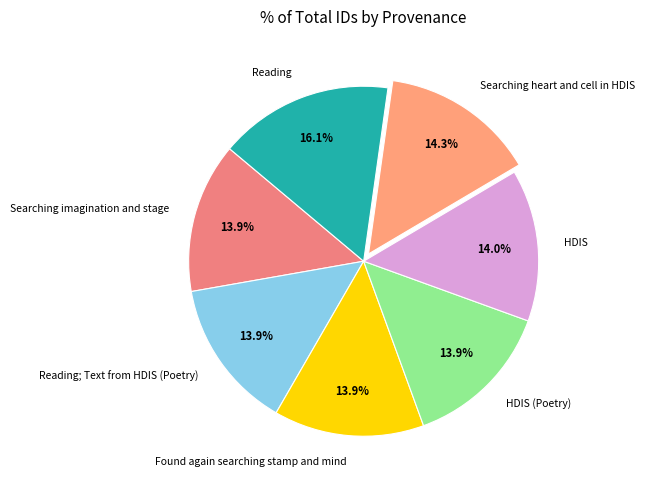

Which category has the biggest portion of the pie?

Reading